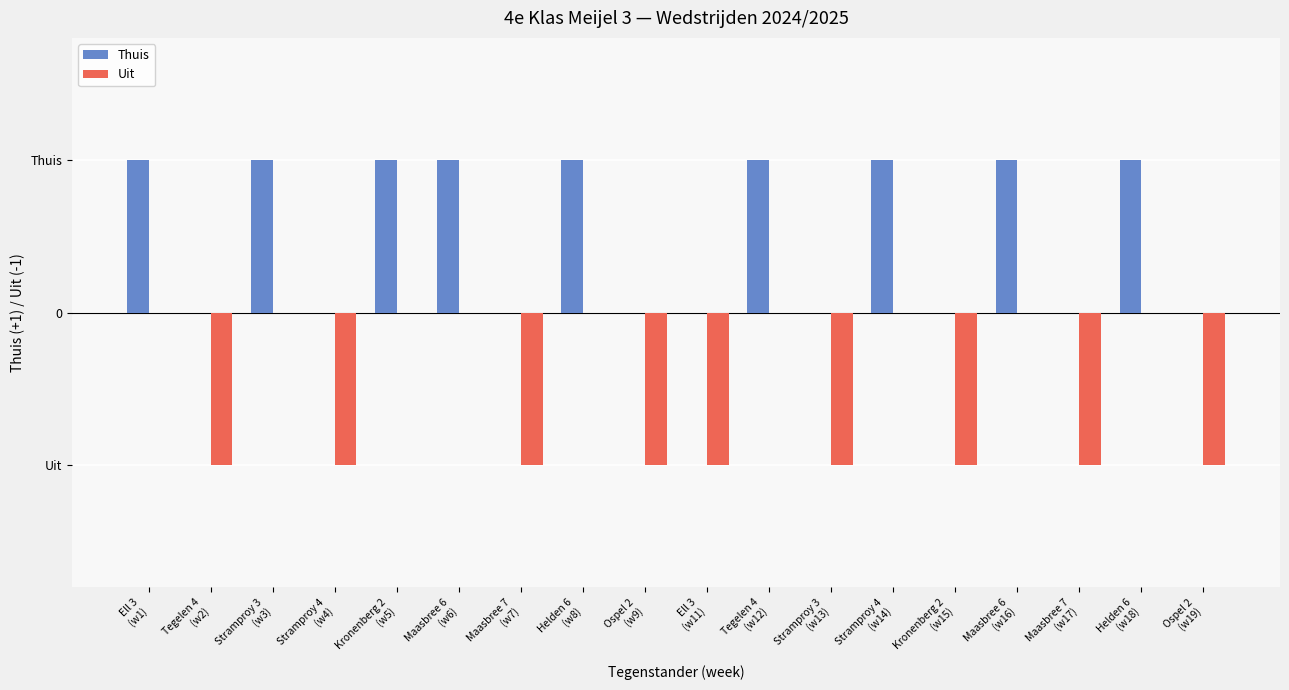

Which category has the lowest value in the Uit series?

Tegelen 4
(w2)